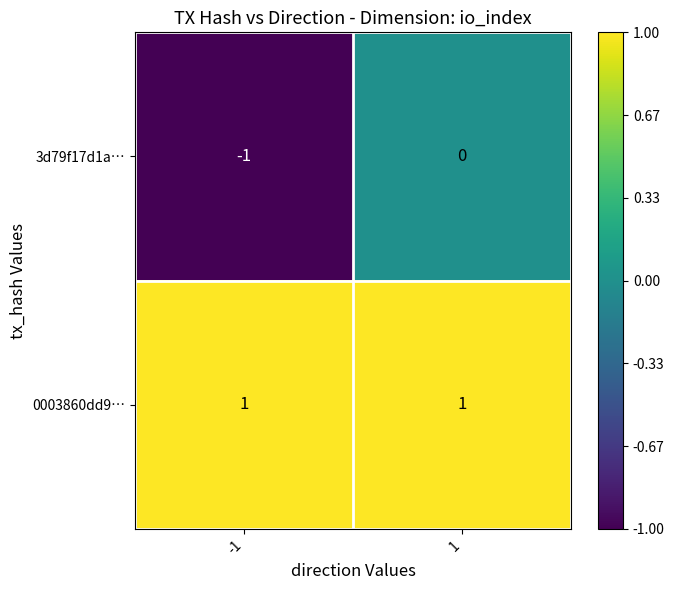

Between -1 and 1, which series saw the biggest shift?

3d79f17d1a…